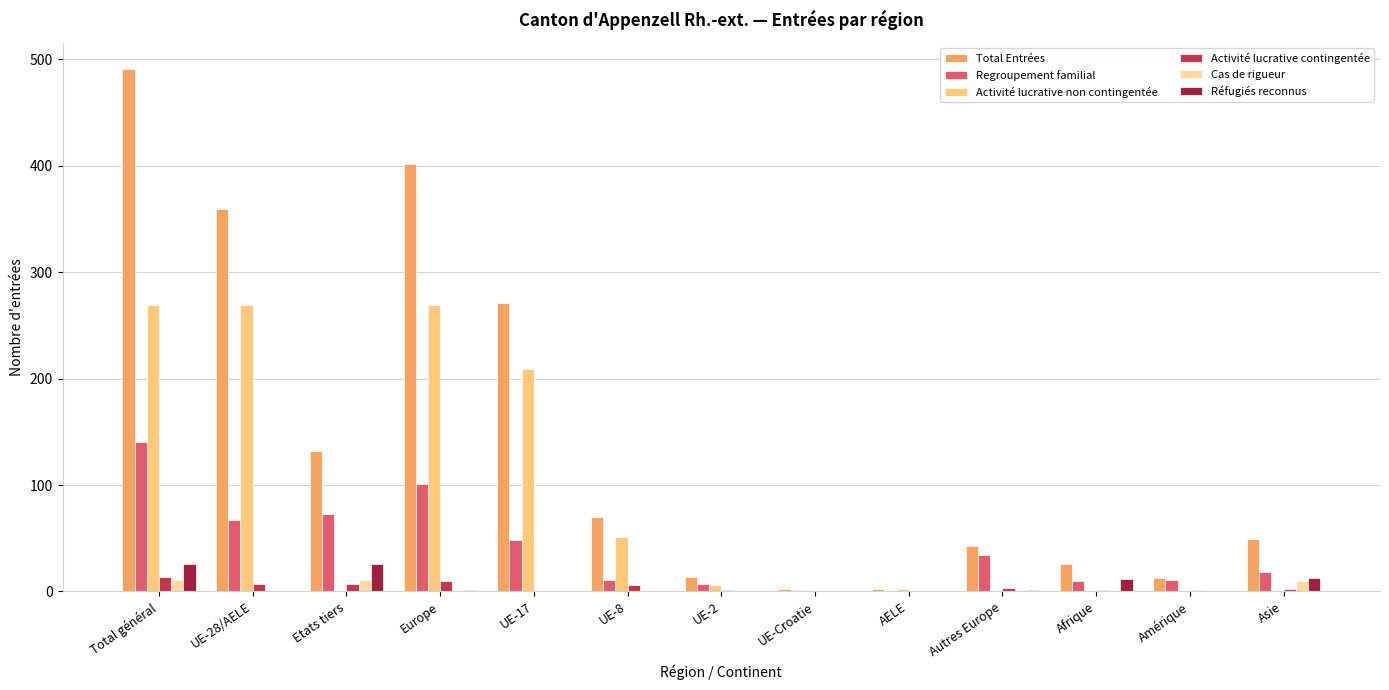

What is the highest value of the Activité lucrative non contingentée series?

269